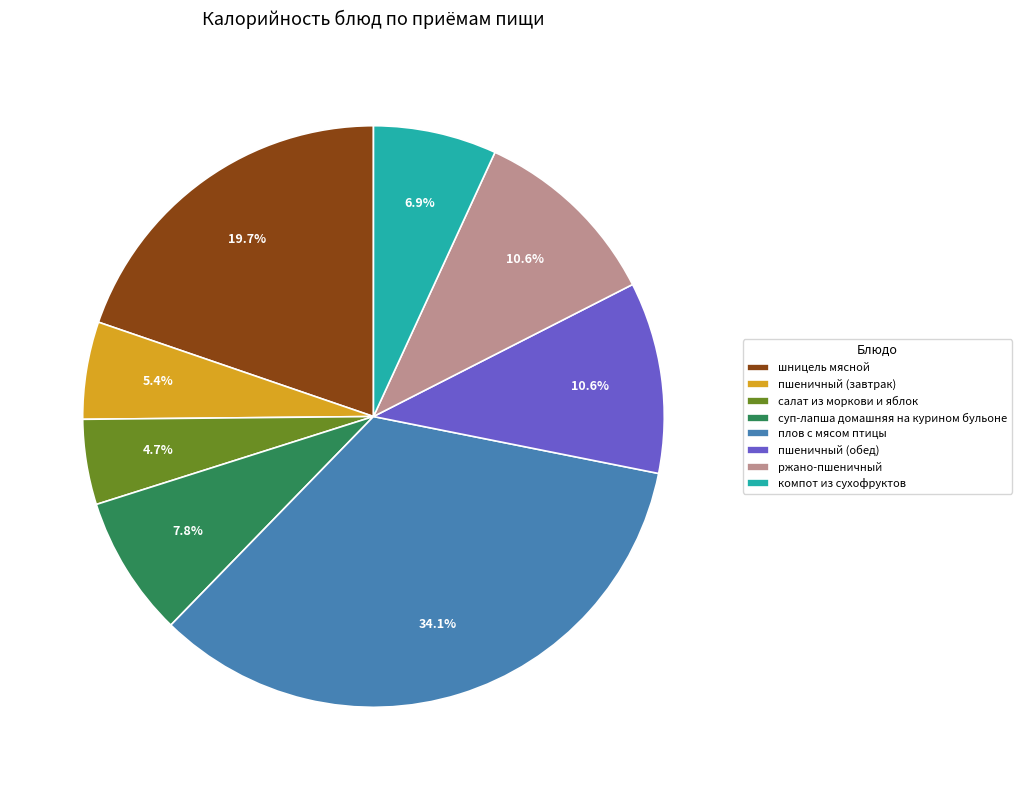

Which slice is the largest?

плов с мясом птицы